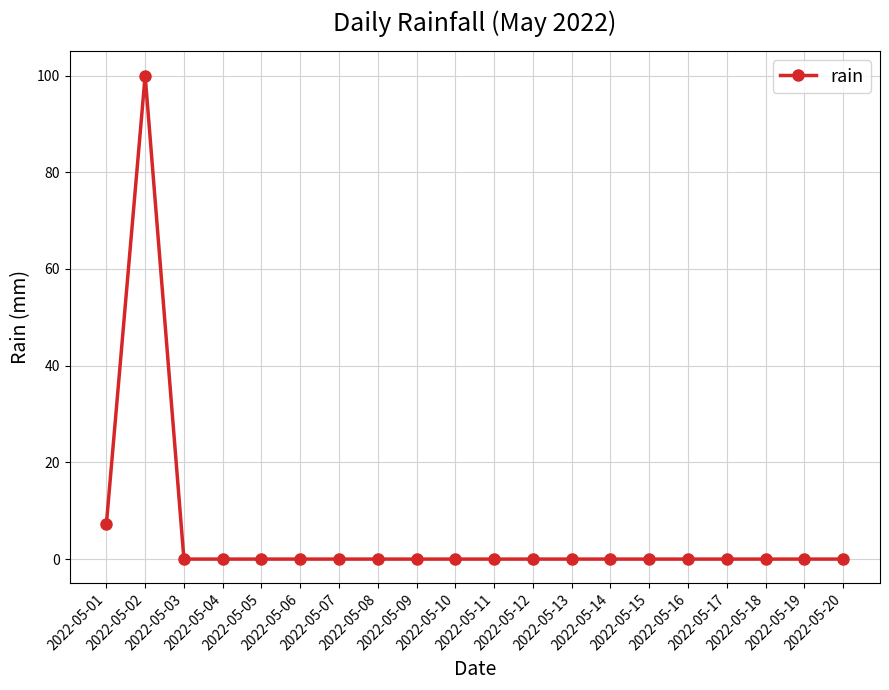

True or false: the data shows 0.0 at 2022-05-20.

True